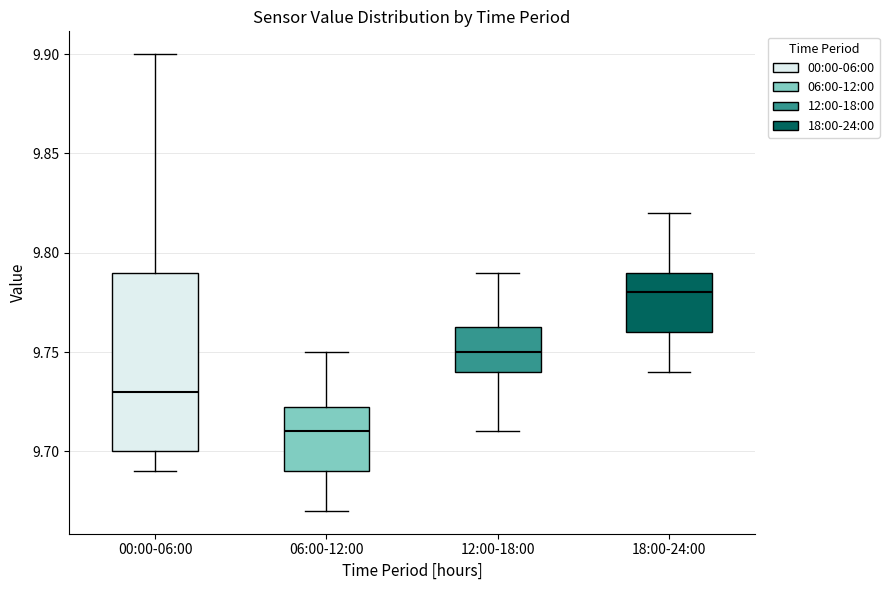

Reading left to right, transcribe this box plot: for each box, give where its median line is, the range the box spans, and where its two whiskers end, as read against the y-axis. The values are not printed on the chart, so give them approximately, as read against the axis.

00:00-06:00: median 9.730, box 9.700 to 9.790, whiskers 9.690 to 9.900
06:00-12:00: median 9.710, box 9.690 to 9.725, whiskers 9.670 to 9.750
12:00-18:00: median 9.750, box 9.740 to 9.765, whiskers 9.710 to 9.790
18:00-24:00: median 9.780, box 9.760 to 9.790, whiskers 9.740 to 9.820